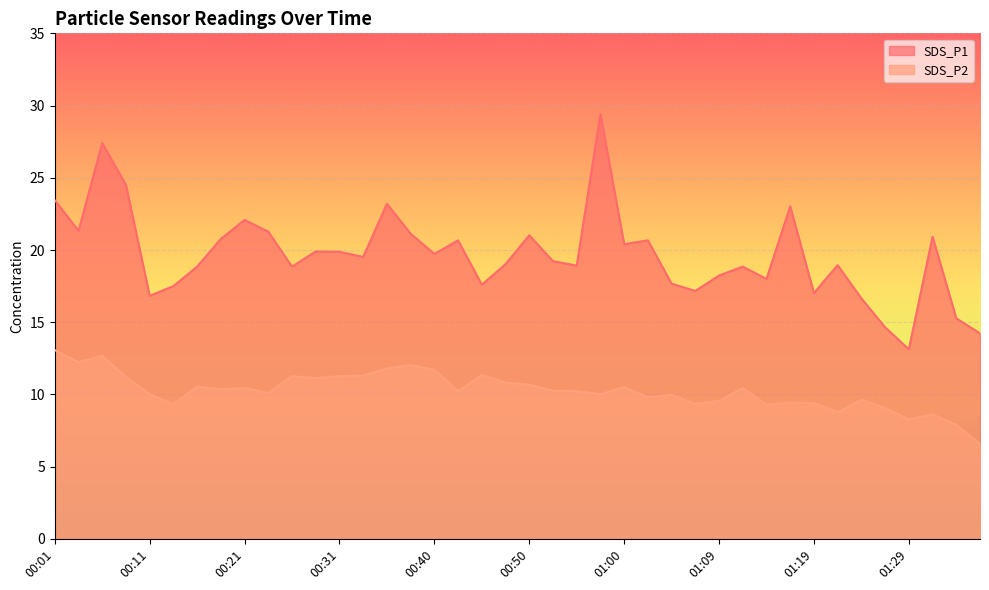

Does the chart display data point markers on the line(s)?

No